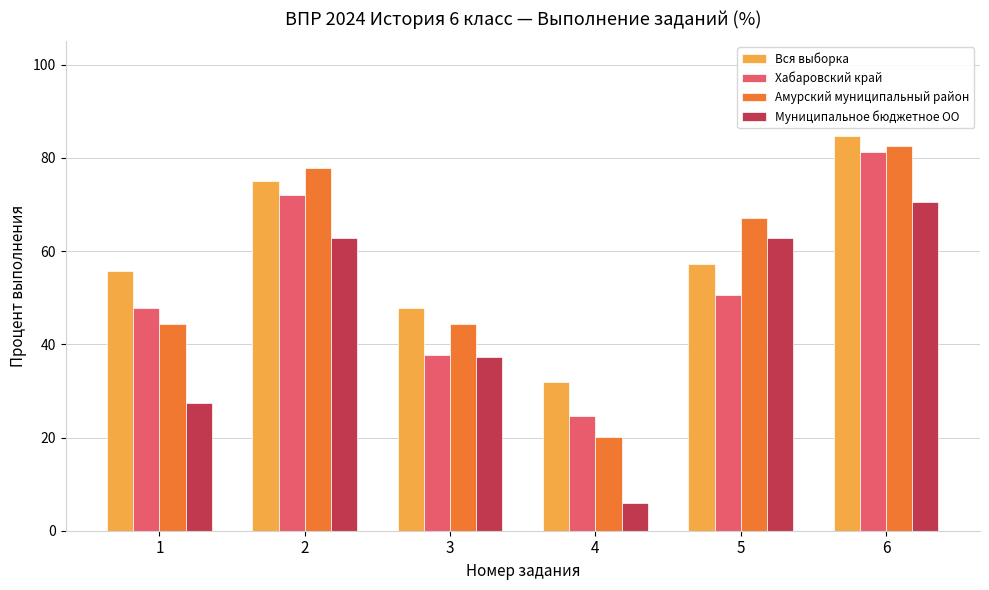

Read the Амурский муниципальный район value at 2.

77.9